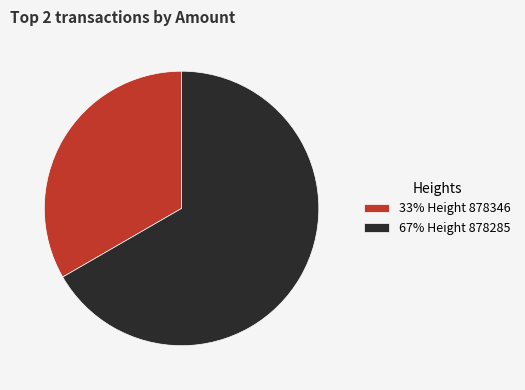

Is there any slice that represents more than half of the pie?

Yes